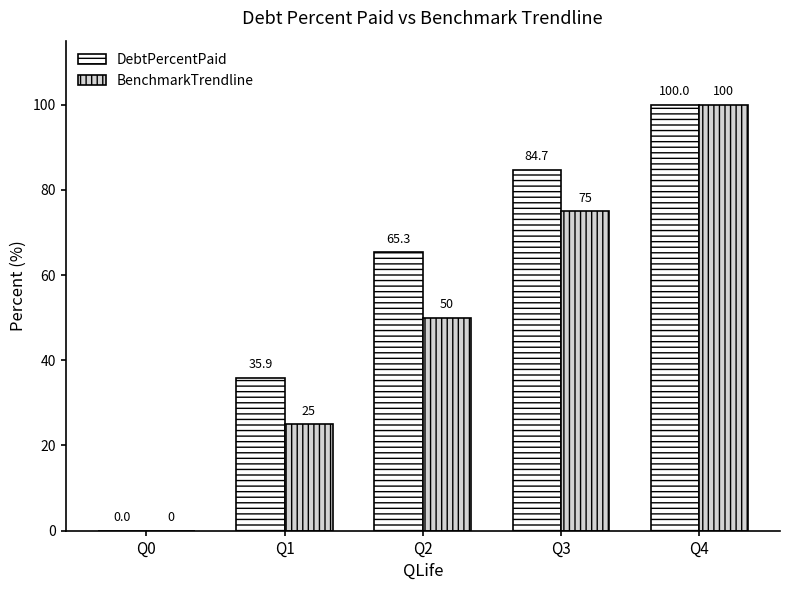

True or false: DebtPercentPaid has a value of 0.0 at Q0.

True